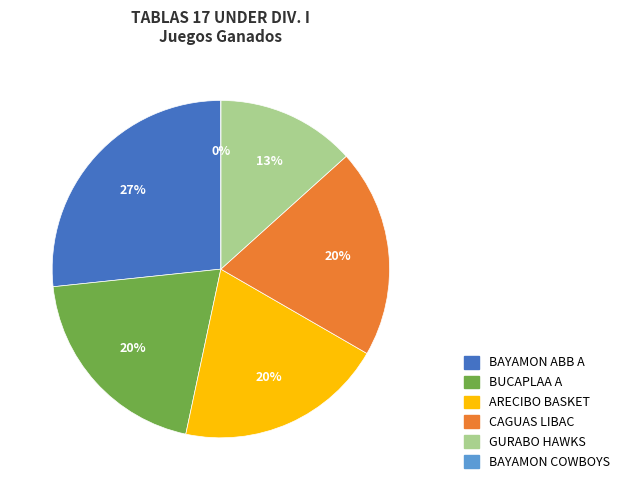

To the nearest percent, what percentage of the pie is BAYAMON ABB A?

27%